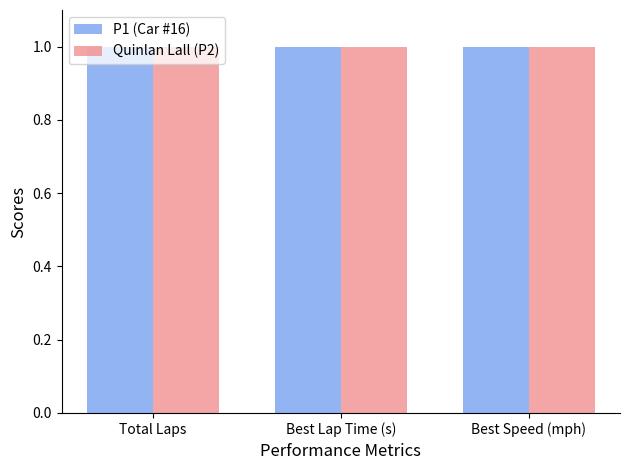

True or false: P1 (Car #16) has a value of 1.5 at Total Laps.

False